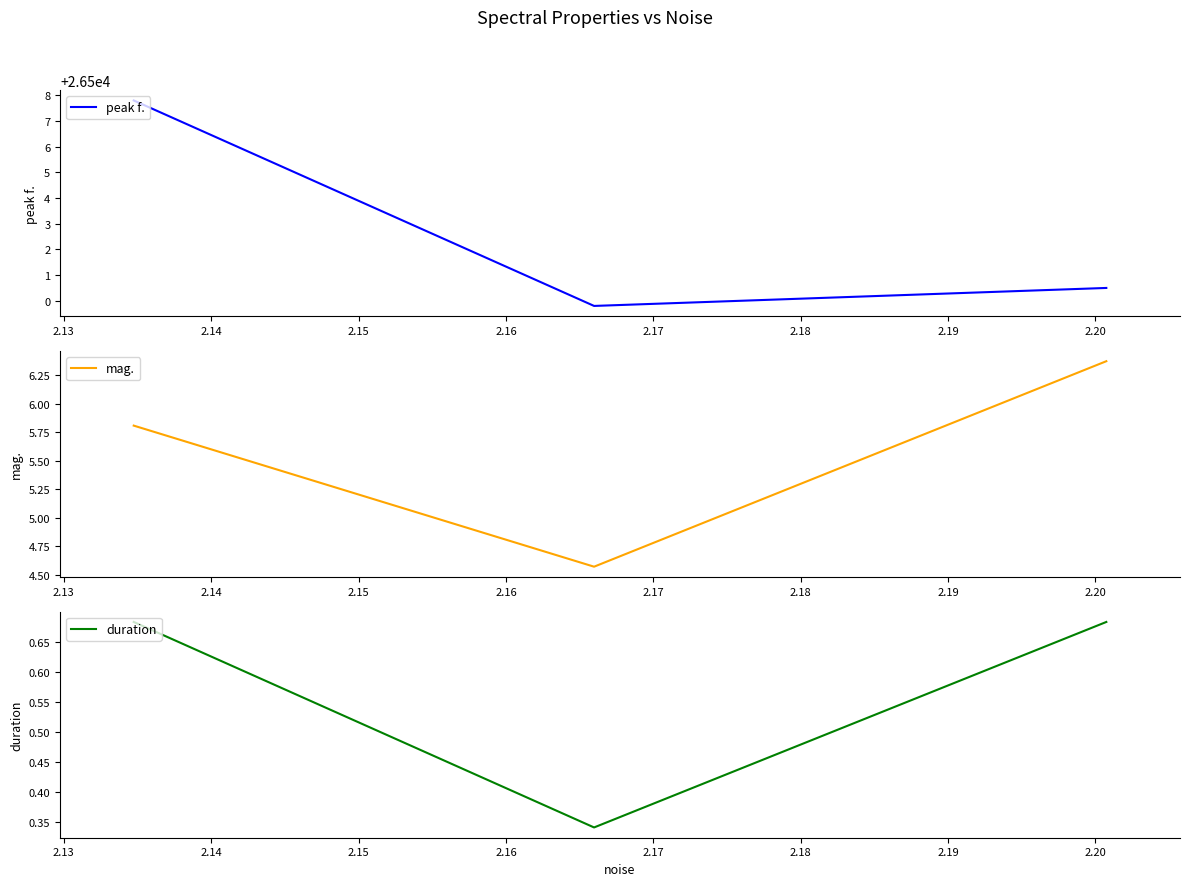

How many duration values are between 0 and 1?

3